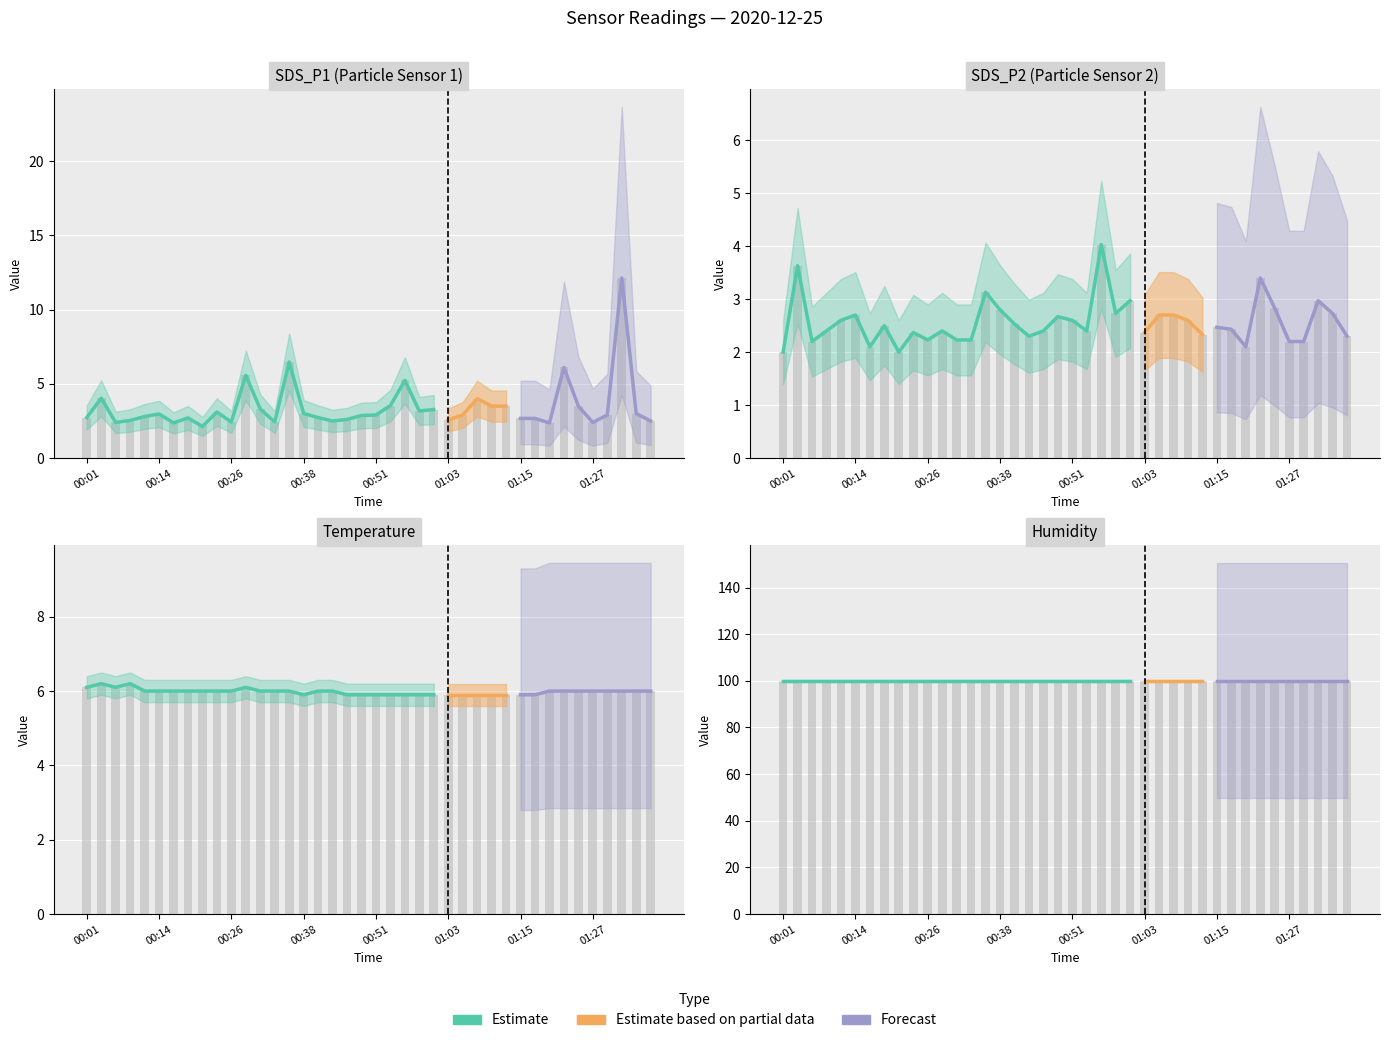

What is the label of the 6th bar from the right?

01:25